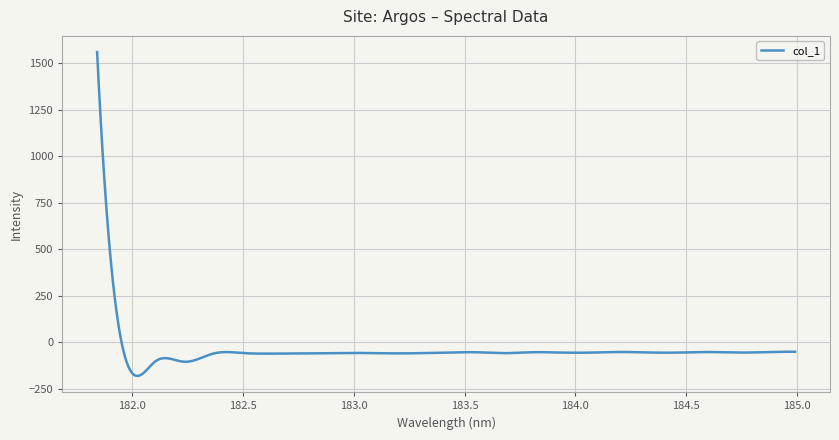

What is the difference between the maximum and minimum values?

1740.1